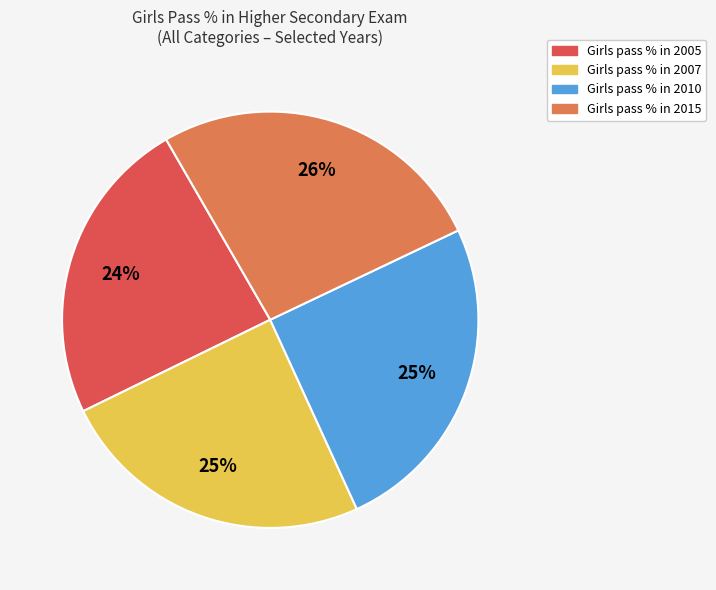

Does any single category account for the majority?

No